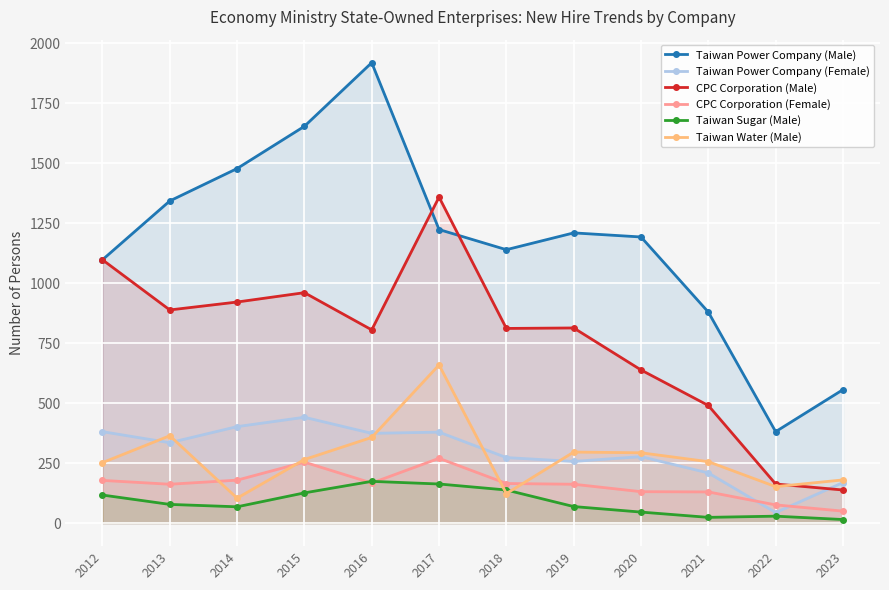

Rank the series at 2012 from lowest to highest value.

Taiwan Sugar (Male), CPC Corporation (Female), Taiwan Water (Male), Taiwan Power Company (Female), Taiwan Power Company (Male), CPC Corporation (Male)